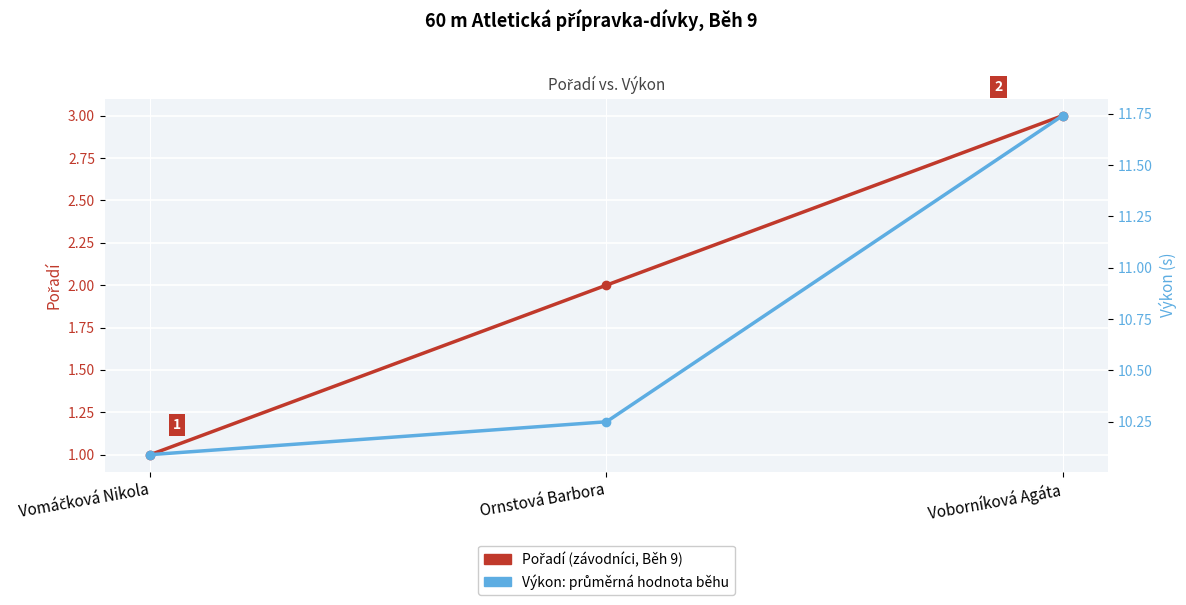

Is this an area chart (filled region under the line)?

No